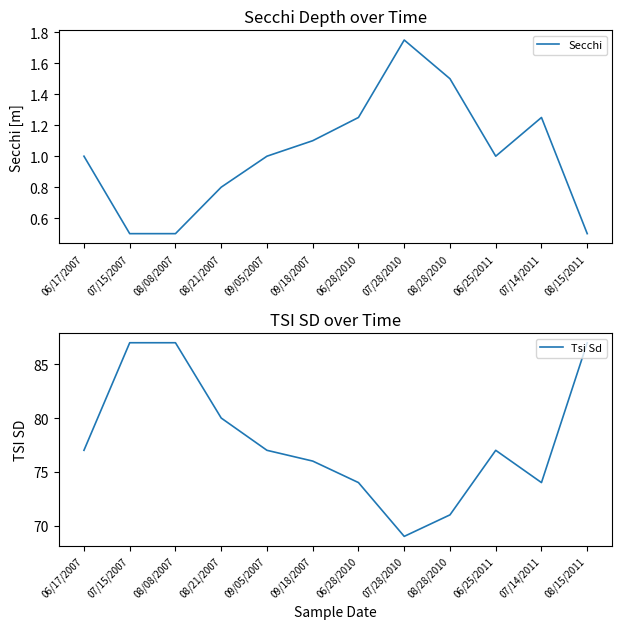

Reading left to right, extract all data points from this chart.

Secchi: 1.0	0.5	0.5	0.8	1.0	1.1	1.2	1.8	1.5	1.0	1.2	0.5
Tsi Sd: 77.0	87.0	87.0	80.0	77.0	76.0	74.0	69.0	71.0	77.0	74.0	87.0